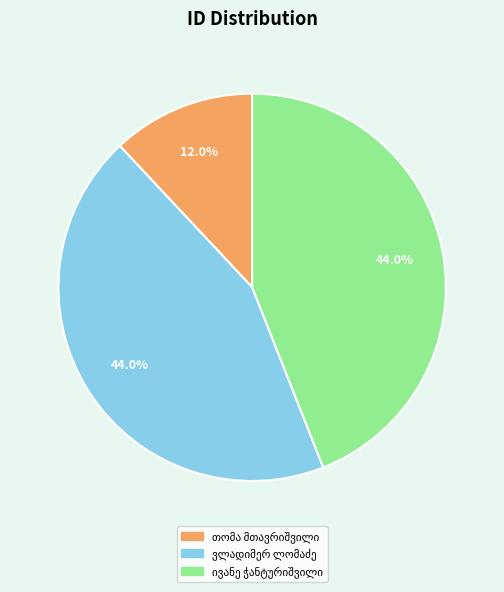

Is there a majority slice in this chart?

No